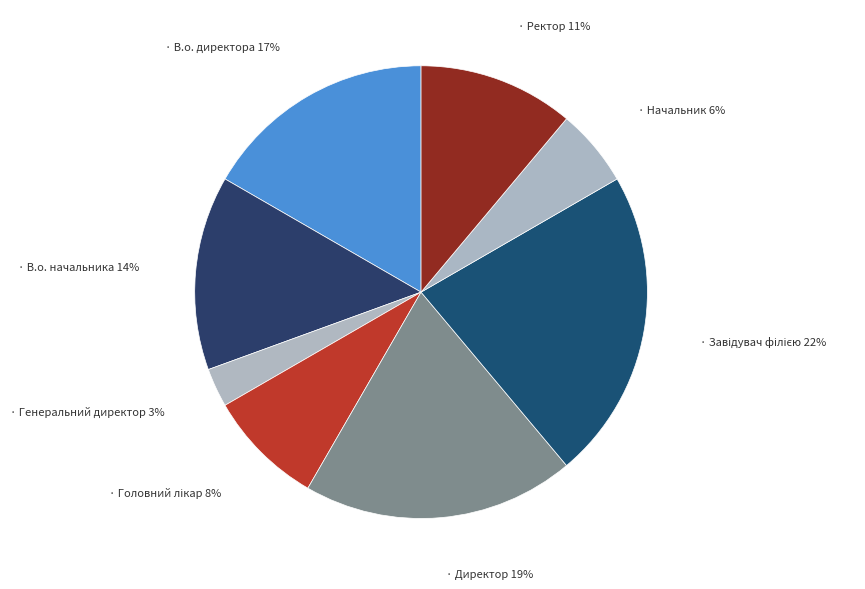

Count the number of slices in the pie.

8